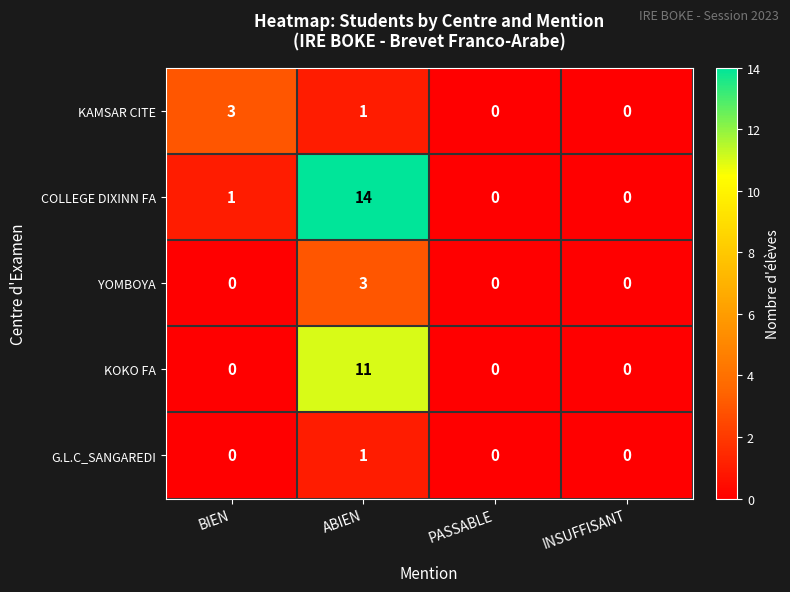

What is the difference between the maximum and minimum values in the YOMBOYA series?

3